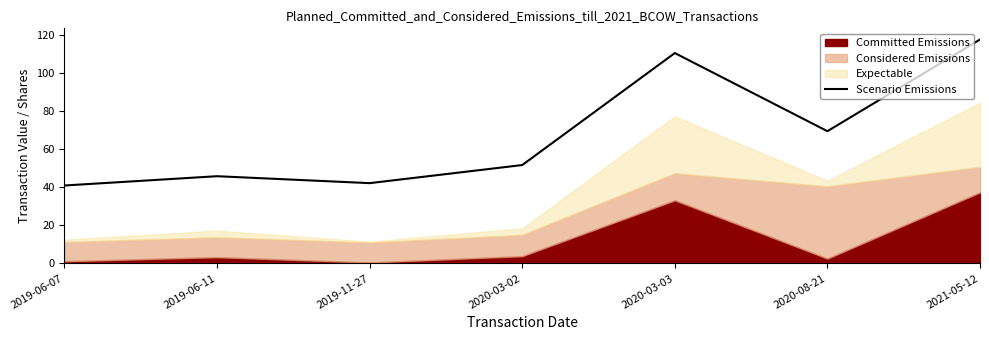

What is the value of the 4th point from the left?

51.8